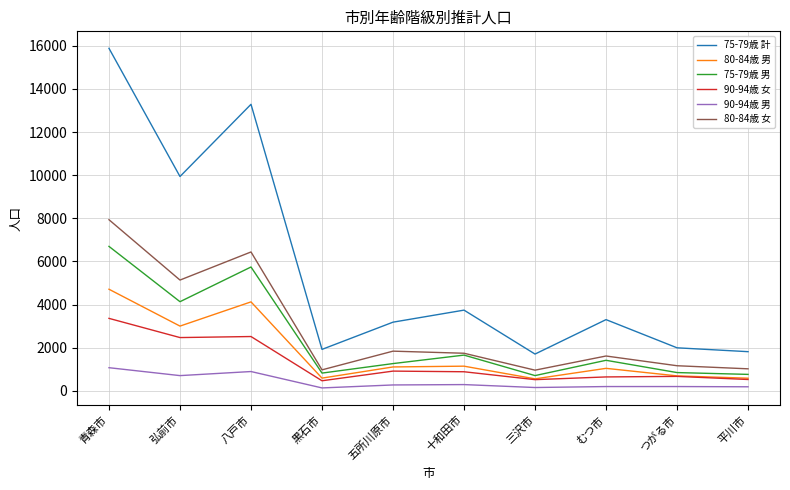

How many lines are shown in the chart?

6